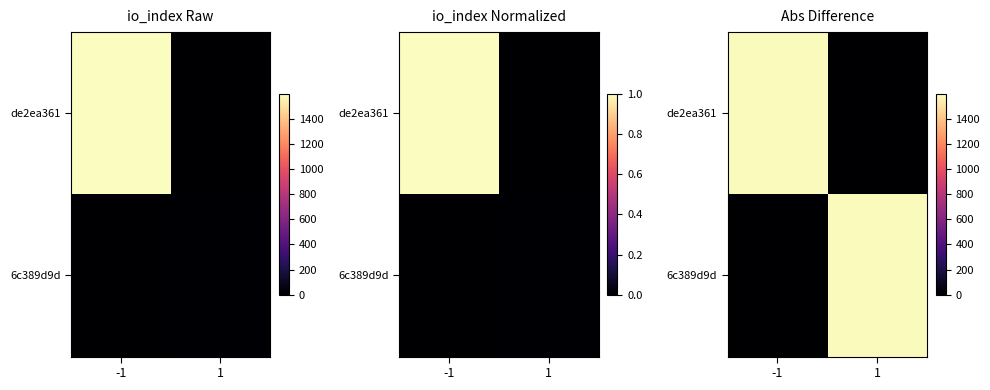

Rank the categories by de2ea361 value from lowest to highest.

1, -1